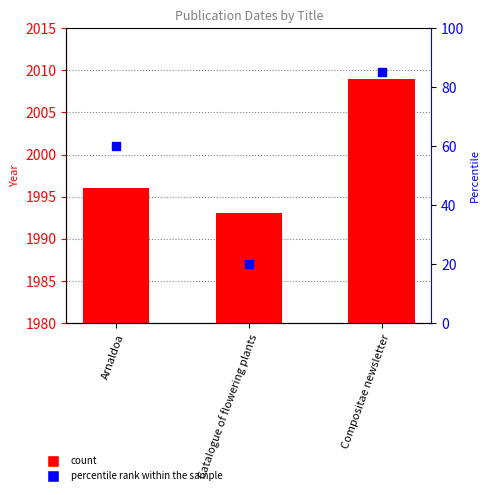

At which category is the sum across all series the highest?

Compositae newsletter